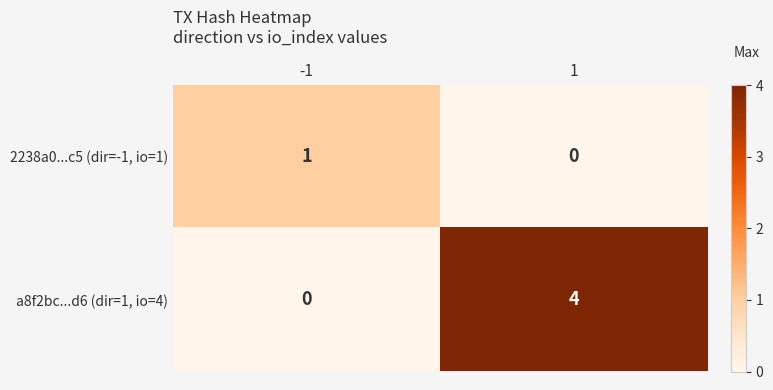

At which category is the sum across all series the highest?

1